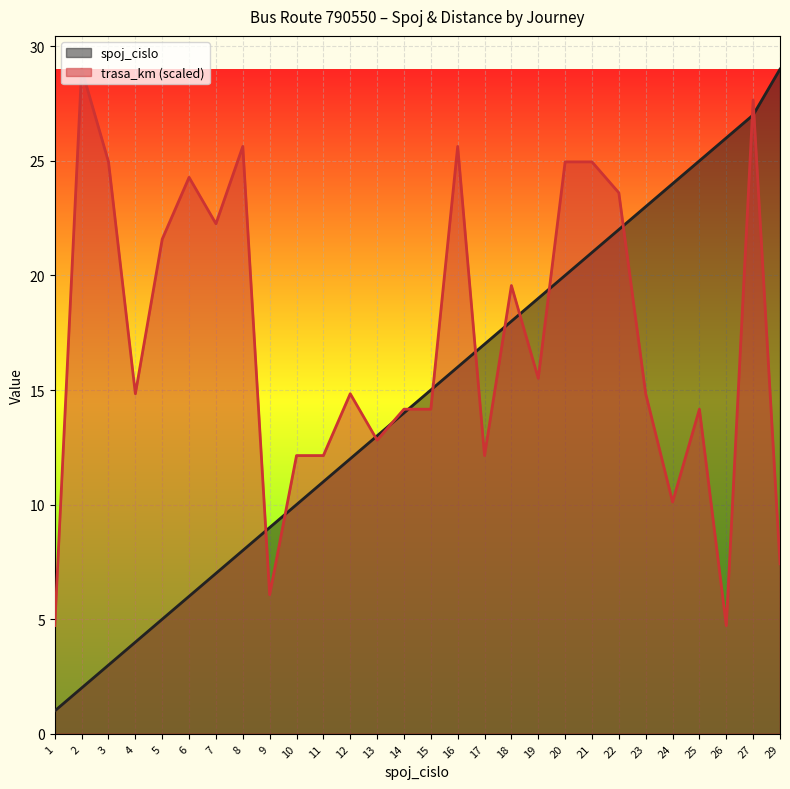

Between 10 and 22, which series saw the biggest shift?

spoj_cislo